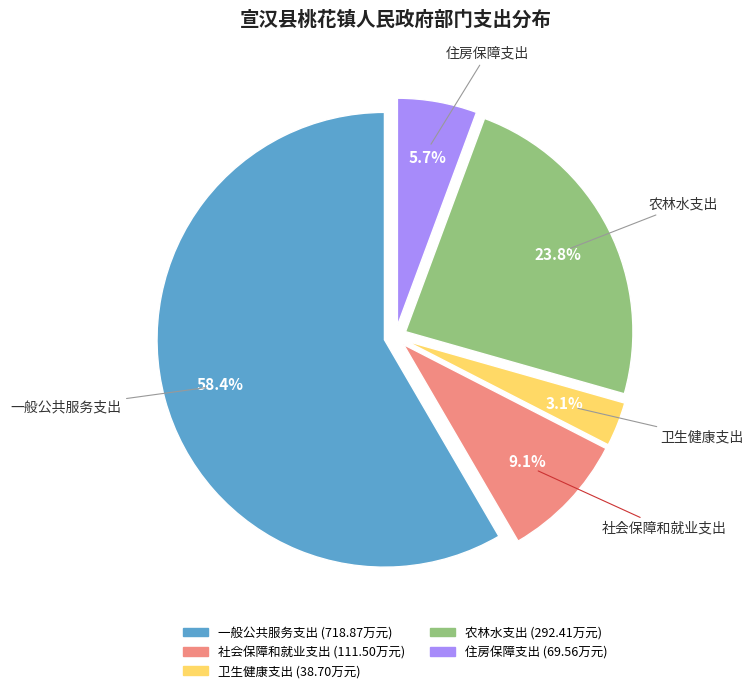

What percentage is the 卫生健康支出 slice, to the nearest percent?

3%